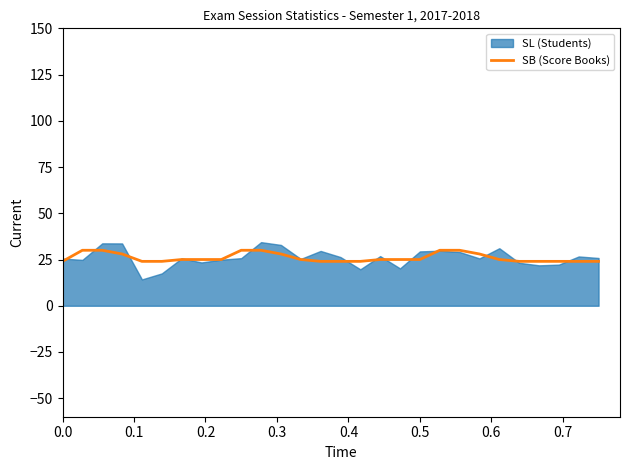

True or false: the data shows 54 at 10.

False